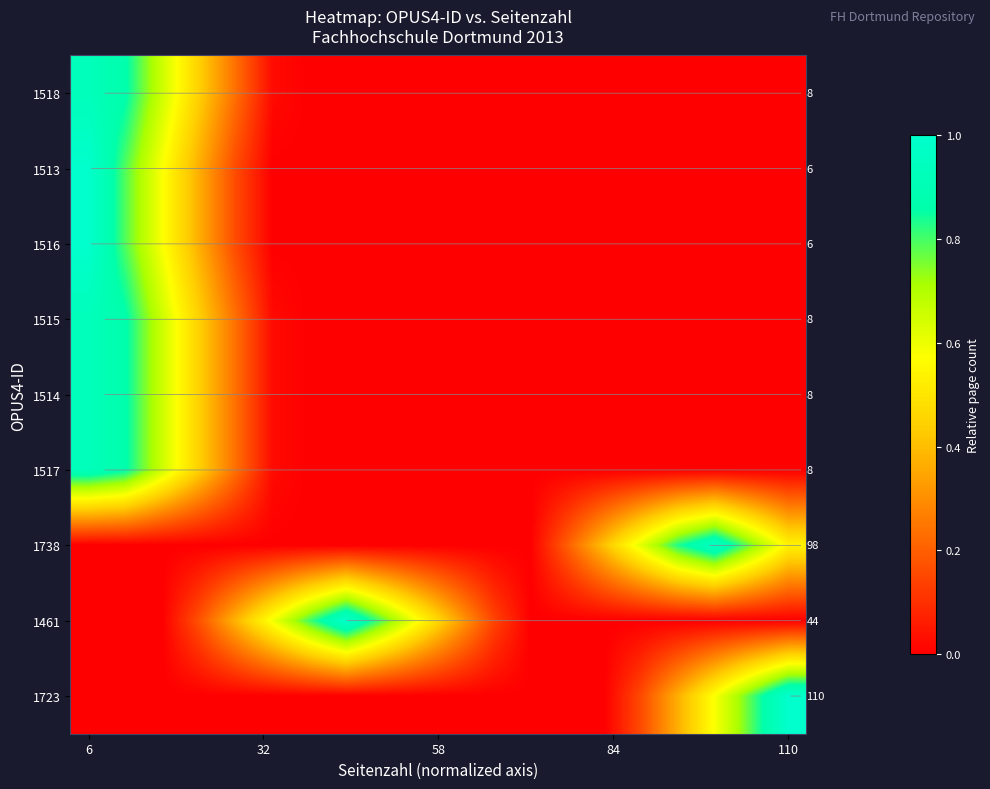

Count the number of data series in this chart.

9